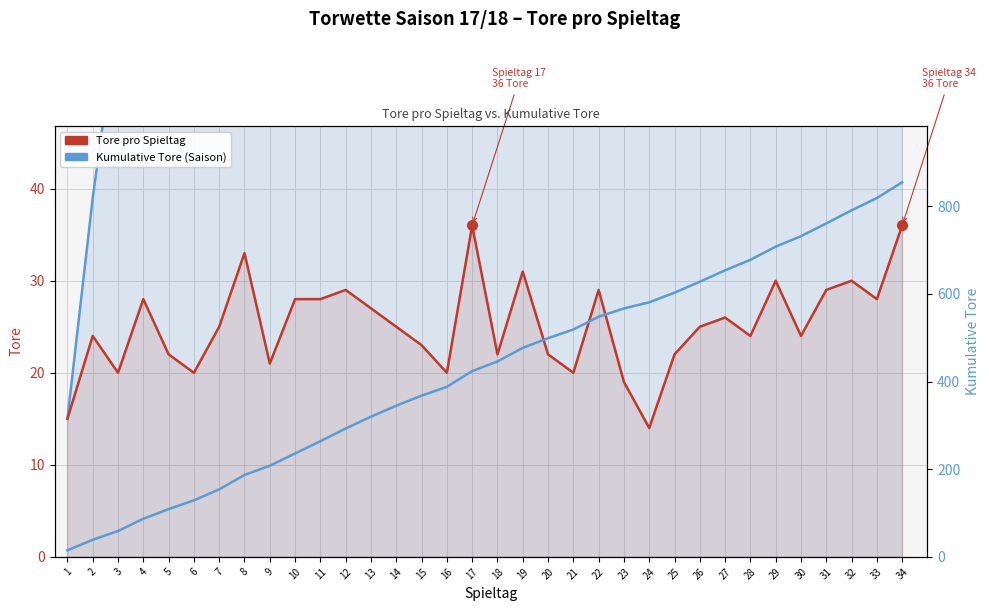

True or false: Kumulative Tore (Saison) and Tore pro Spieltag intersect in this chart.

False